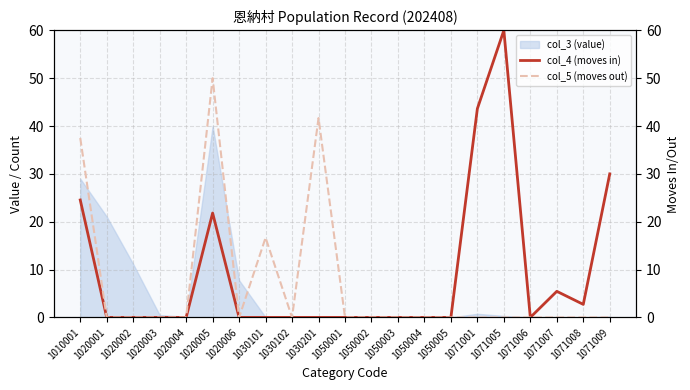

How many values in col_4 (moves in) are above zero?

7